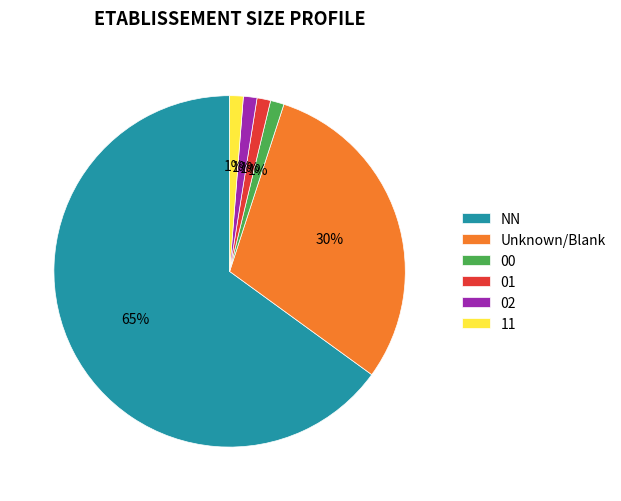

How many slices are in this pie chart?

6